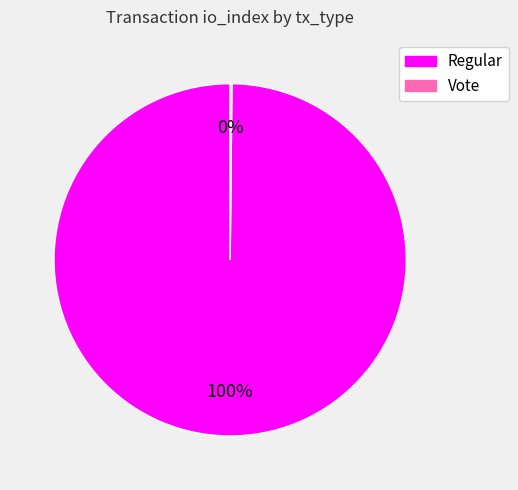

To the nearest percent, what is the difference between the largest and smallest slice percentages?

100%